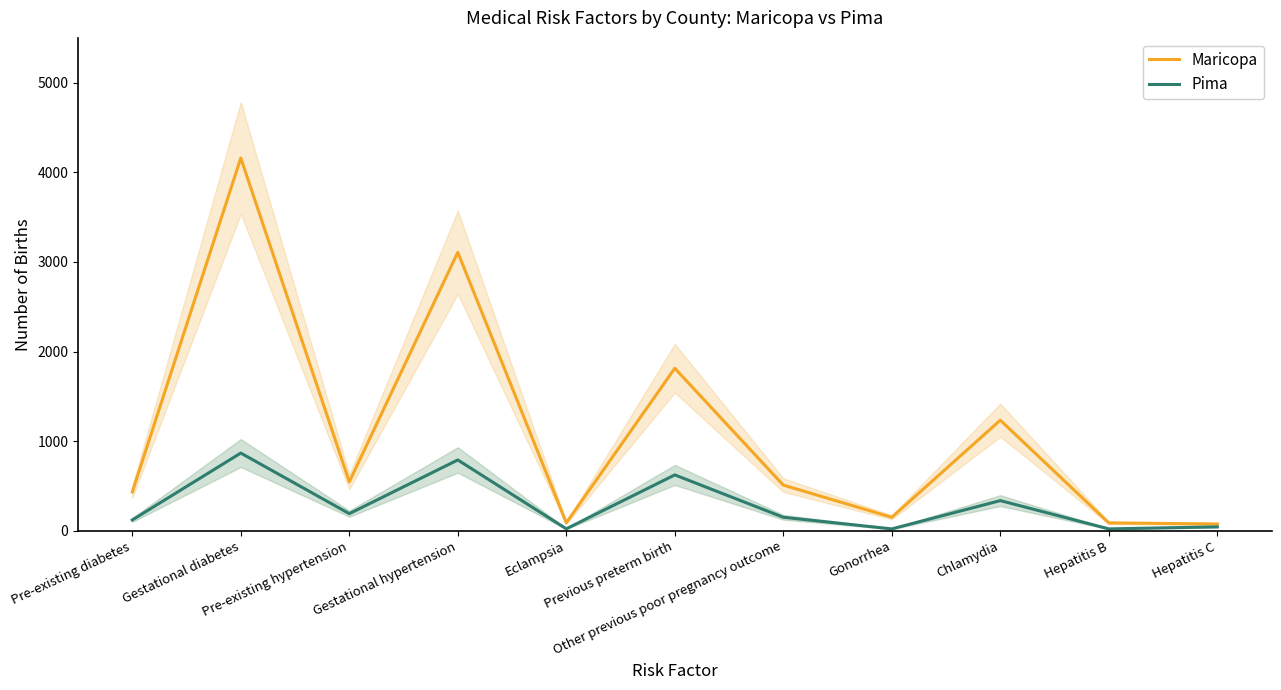

At which label does Maricopa first exceed 508?

Gestational diabetes